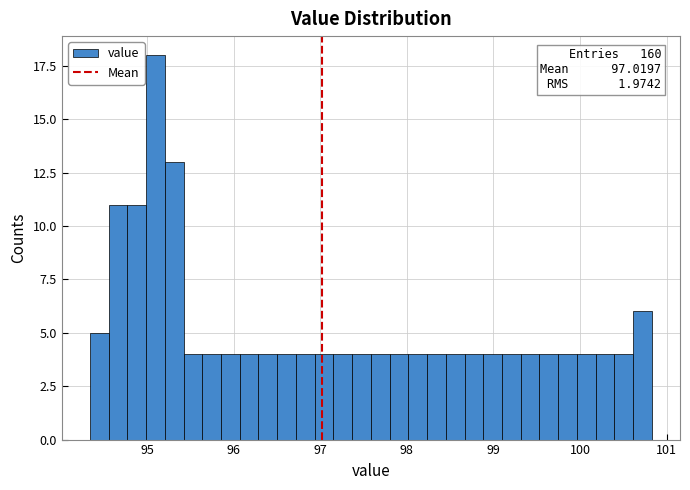

Around what value on the x-axis is the tallest bar? Give the approximate position of its centre, as read against the axis.

95.1